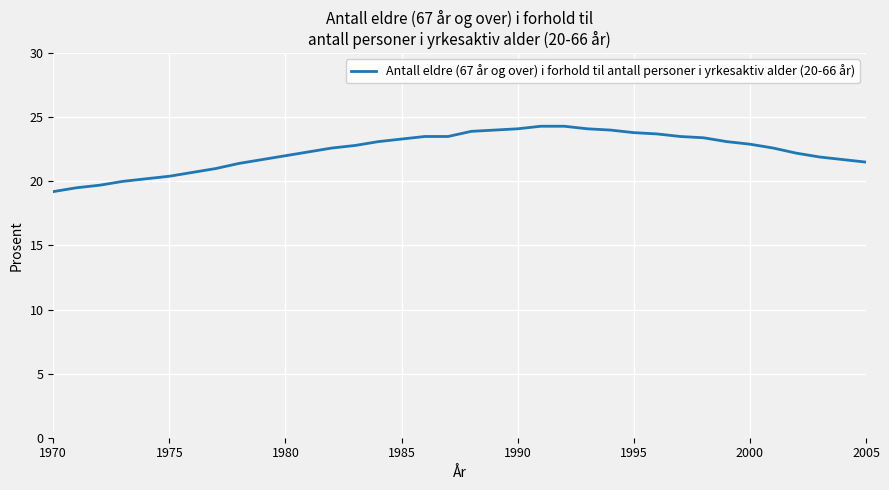

What is the smallest value displayed?

19.2